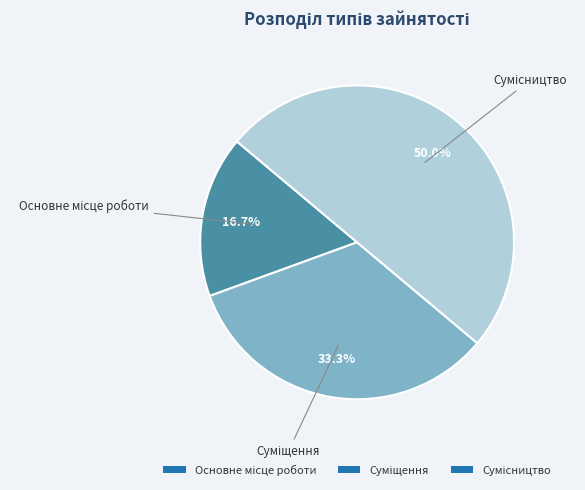

What percentage is the Сумісництво slice, to the nearest percent?

50%